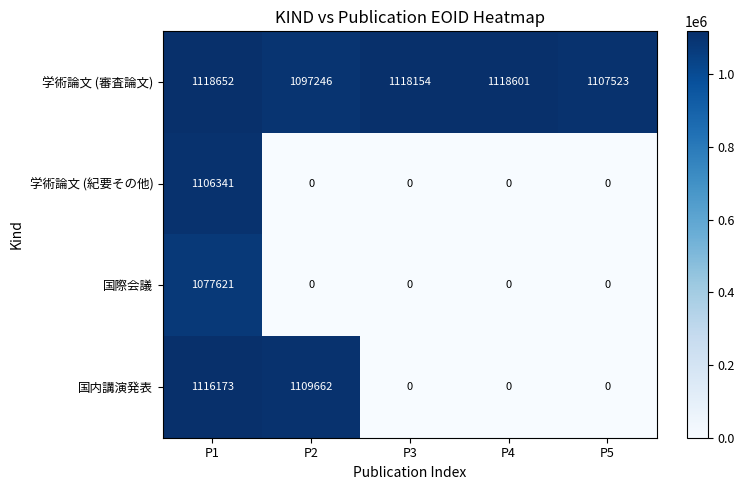

What is the maximum value shown in the chart?

1118652